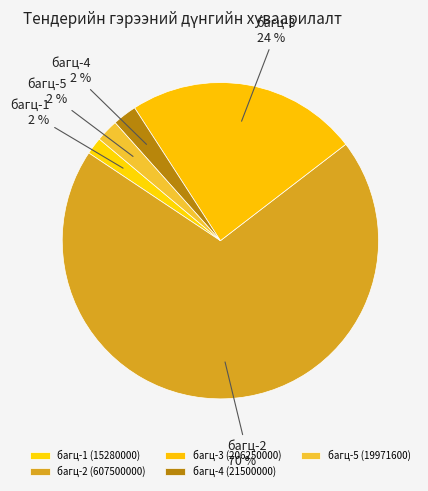

Is it true that багц-5 is 2% of the pie?

True